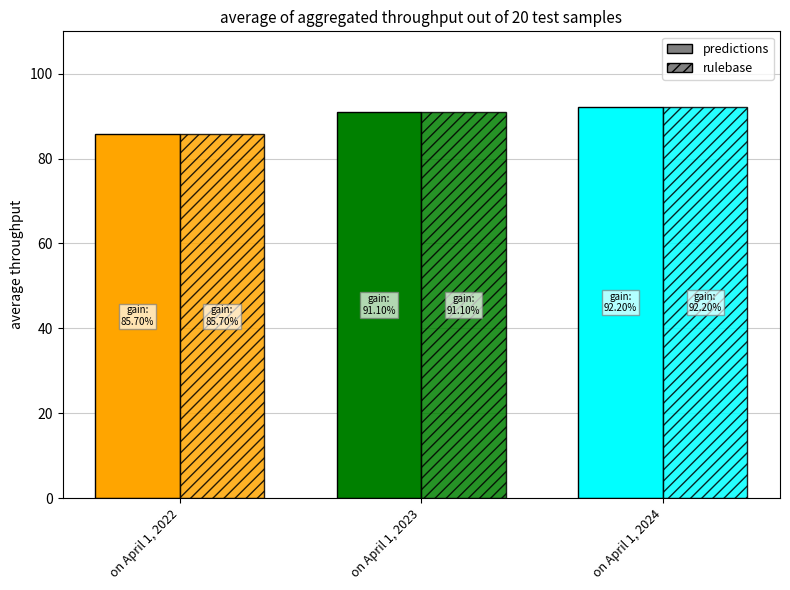

What is the greatest value displayed?

92.2